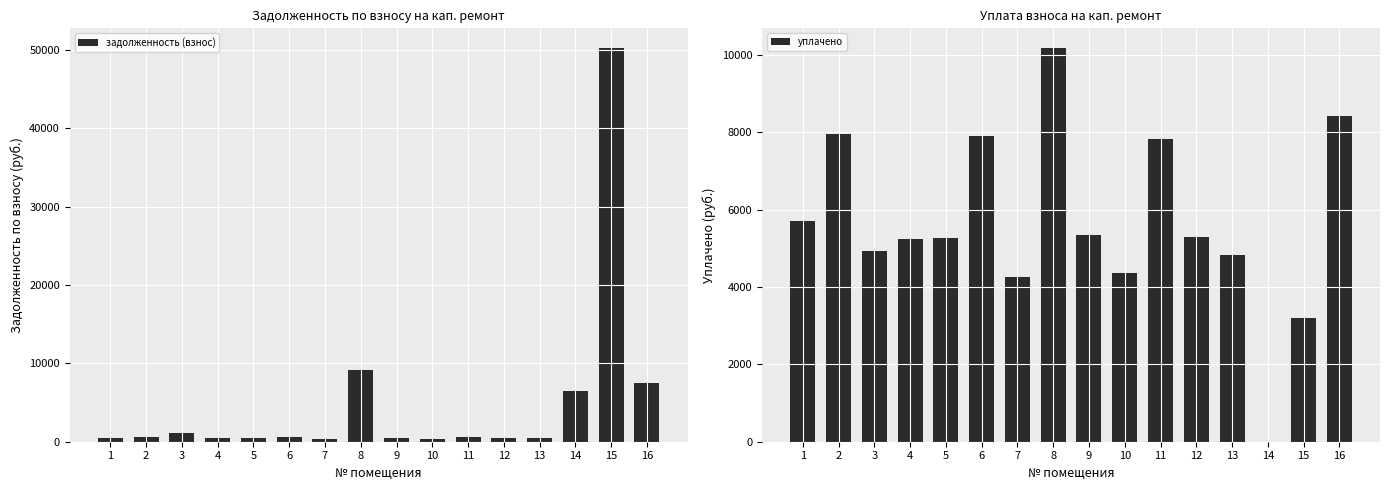

What is the difference between the уплачено values at 12 and 10?

932.7